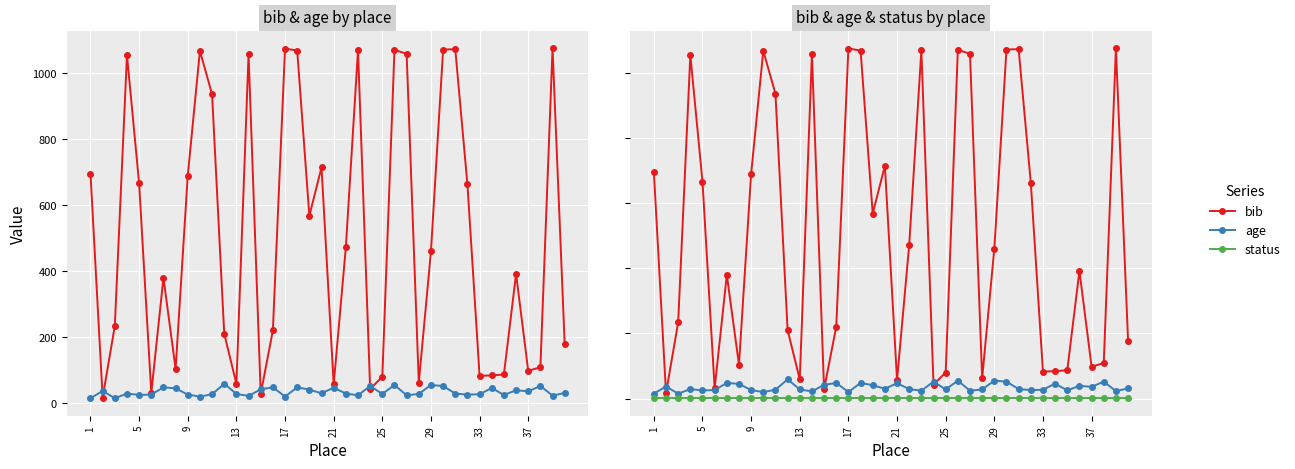

Does the chart display data point markers on the line(s)?

Yes